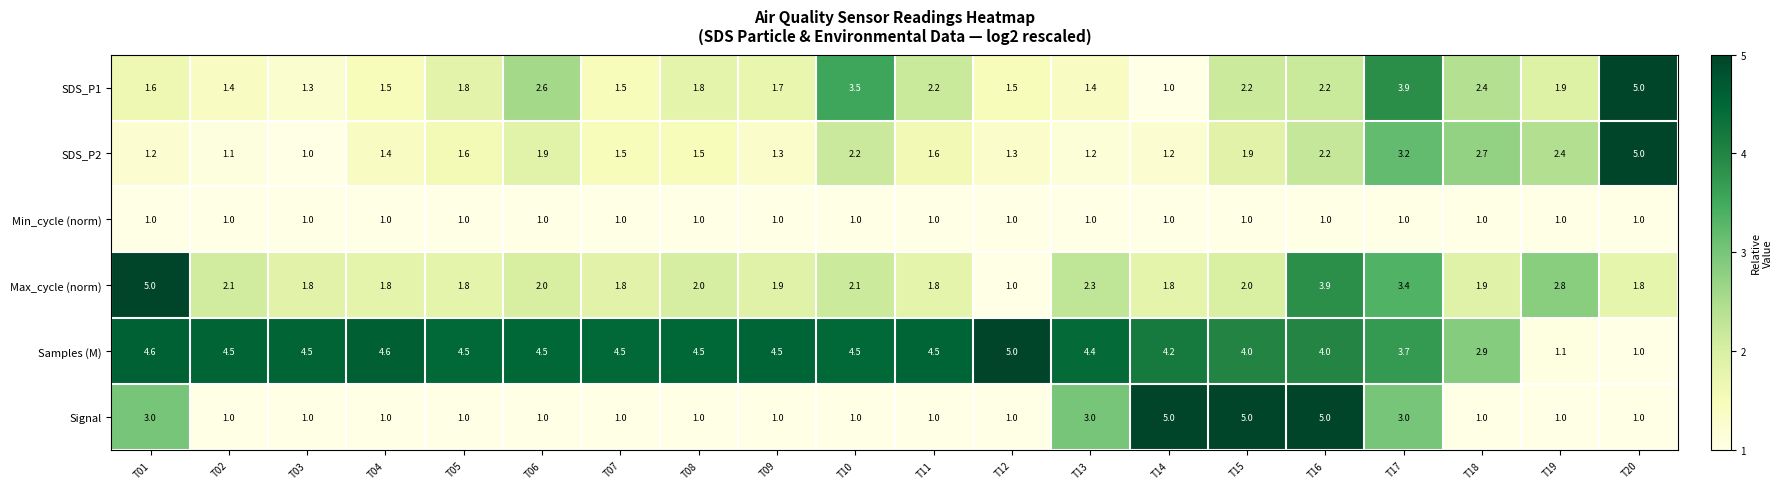

Which series changed the most between T09 and T14?

Signal